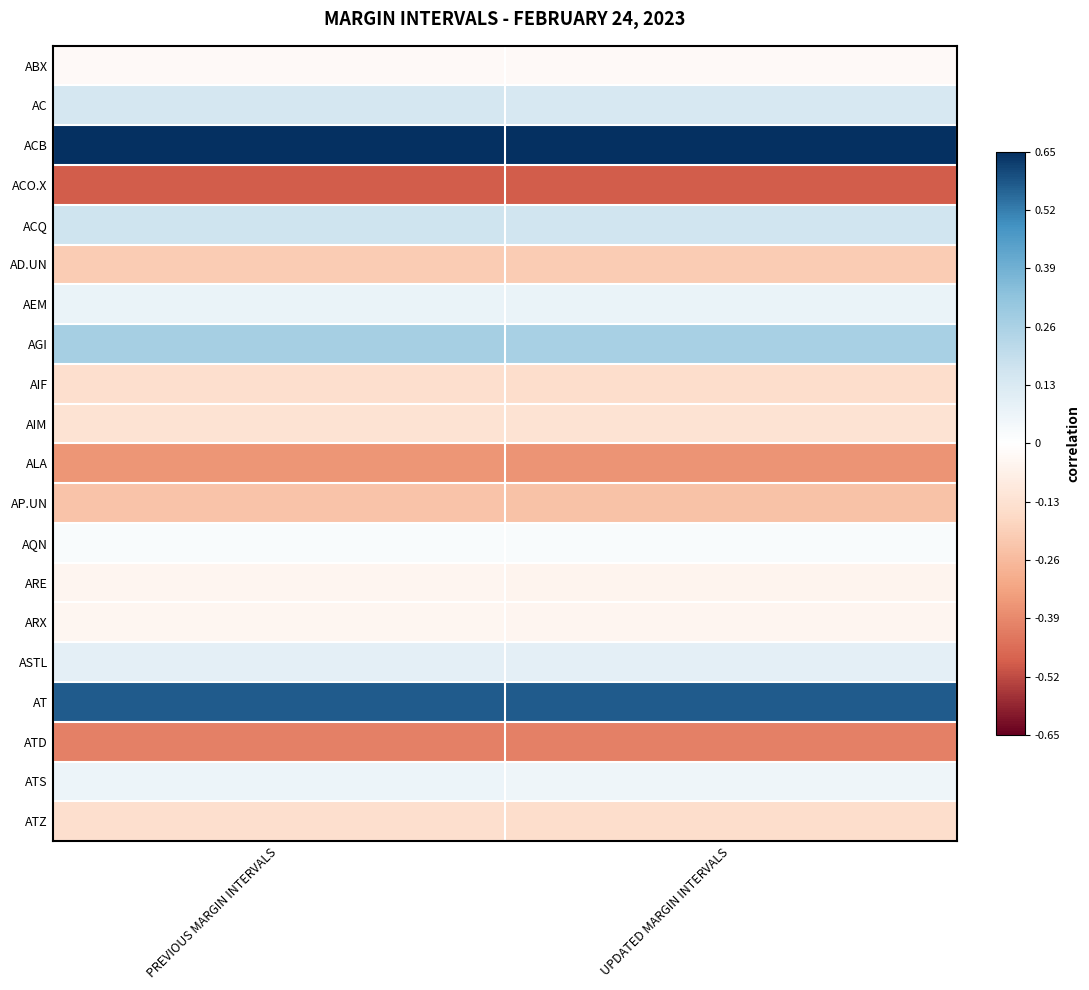

At how many categories does at least one series exceed 0?

2